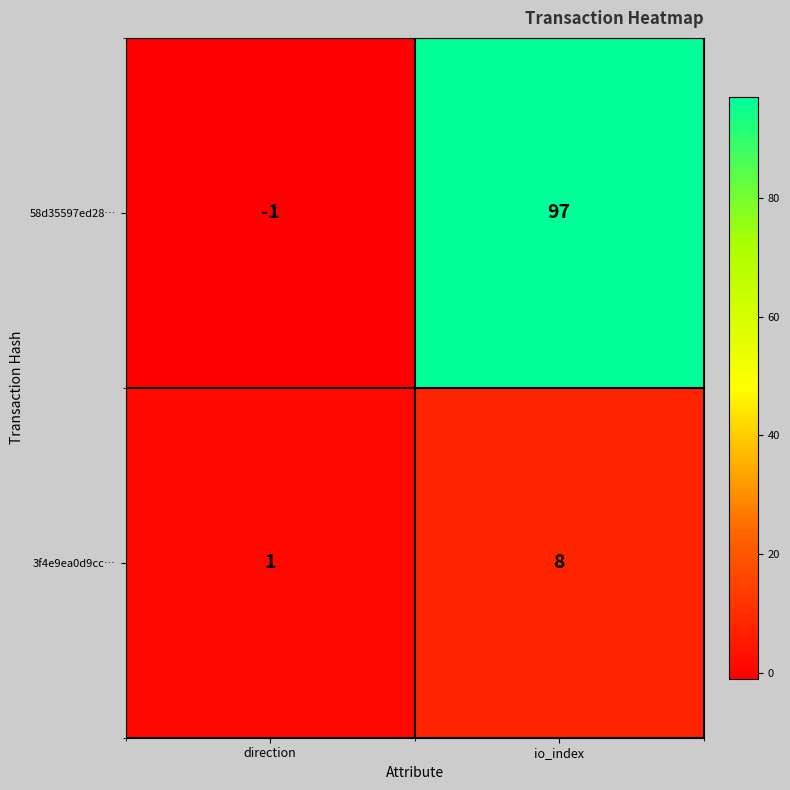

List the series in order of their peak value, highest first.

58d35597ed28…, 3f4e9ea0d9cc…